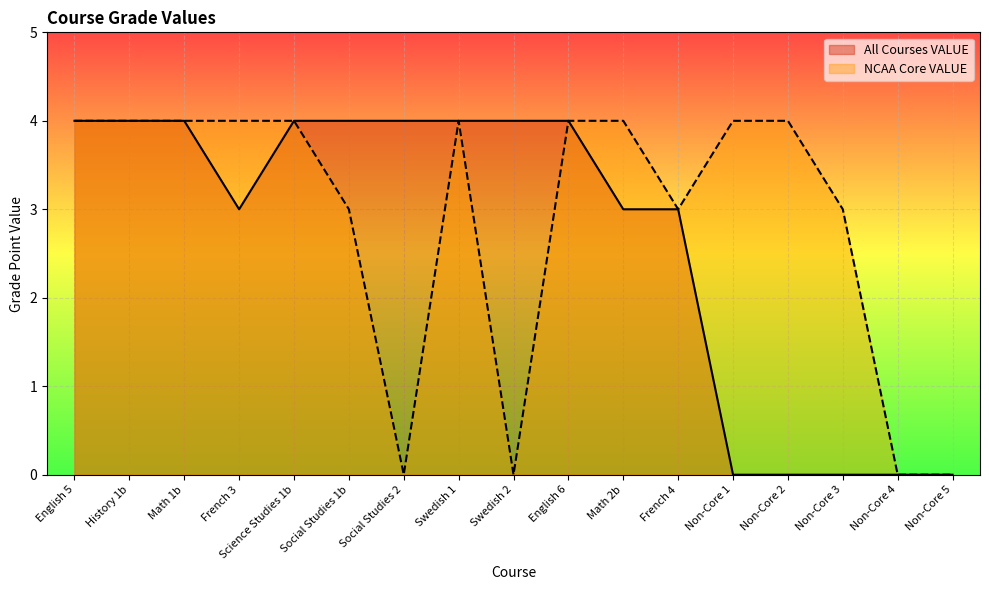

The value of All Courses VALUE at Social Studies 1b is 7. True or false?

False